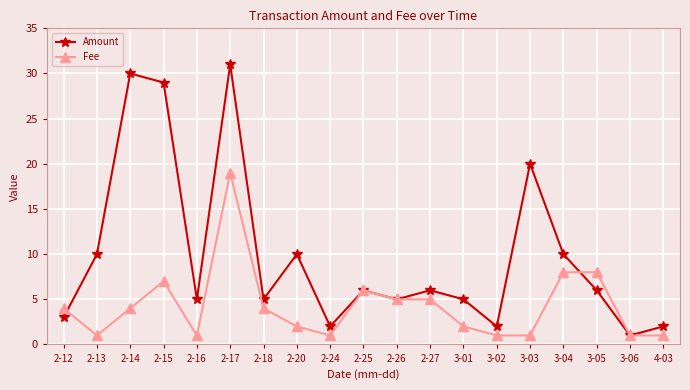

Which series has the widest spread of values?

Amount